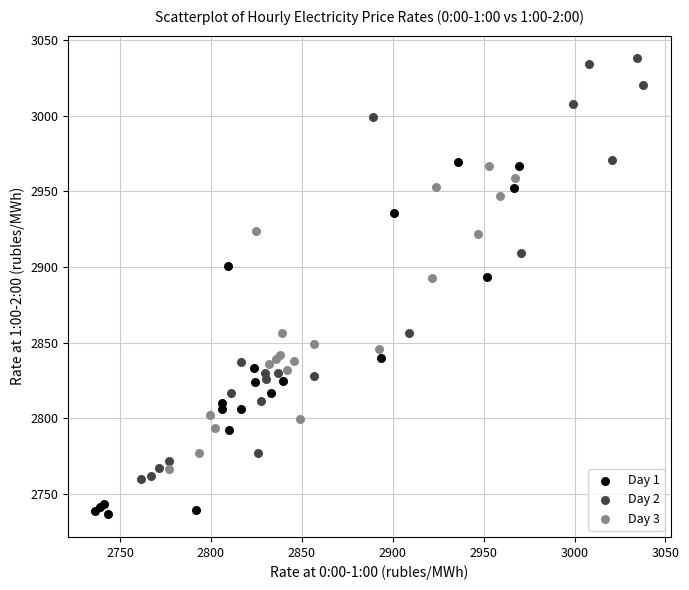

Which series has the largest Y range (max minus min)?

Day 2